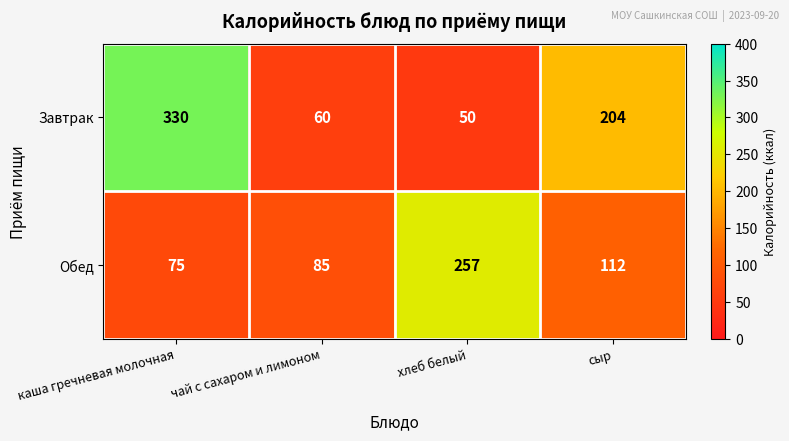

What is the sum of the Обед values at сыр and хлеб белый?

369